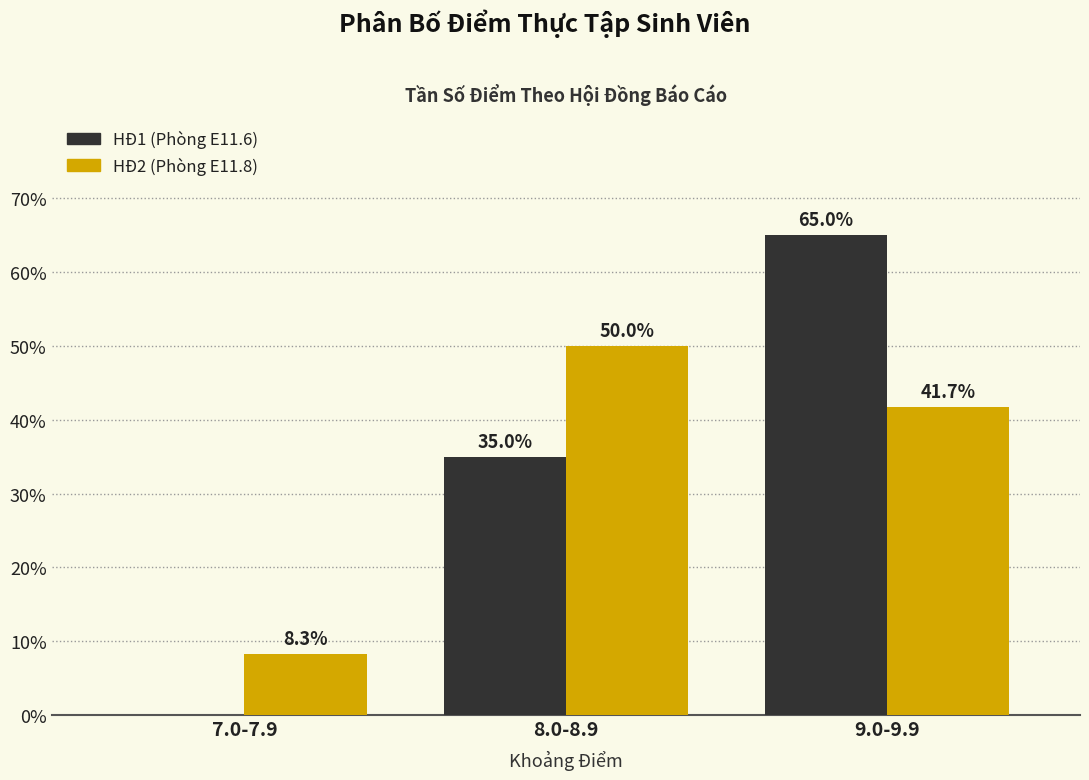

Count the number of categories in the chart.

3